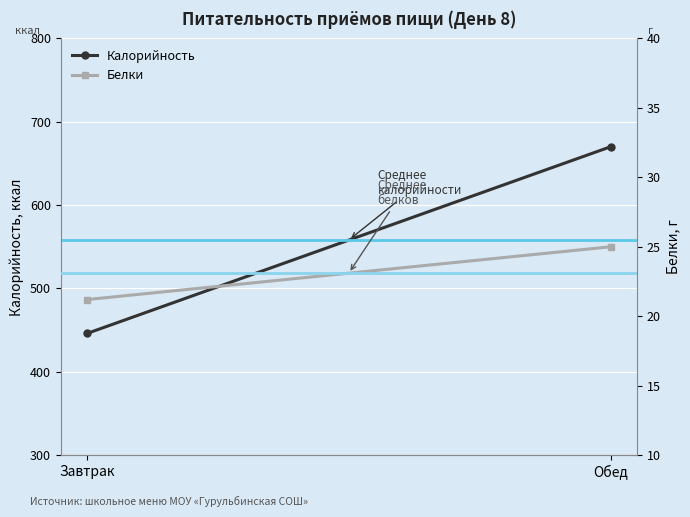

Rank the series at Обед from highest to lowest value.

Калорийность, Среднее калорийности (558 ккал), Белки, Среднее белков (23.1 г)